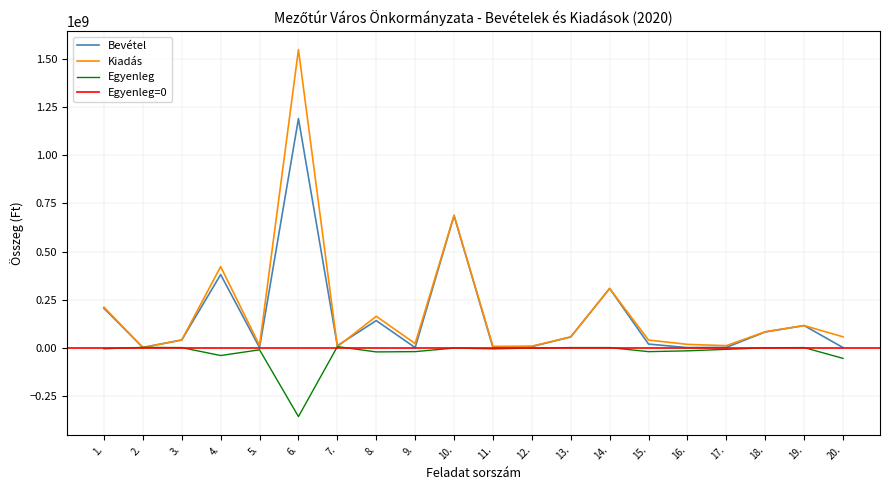

Is this an area chart (filled region under the line)?

No